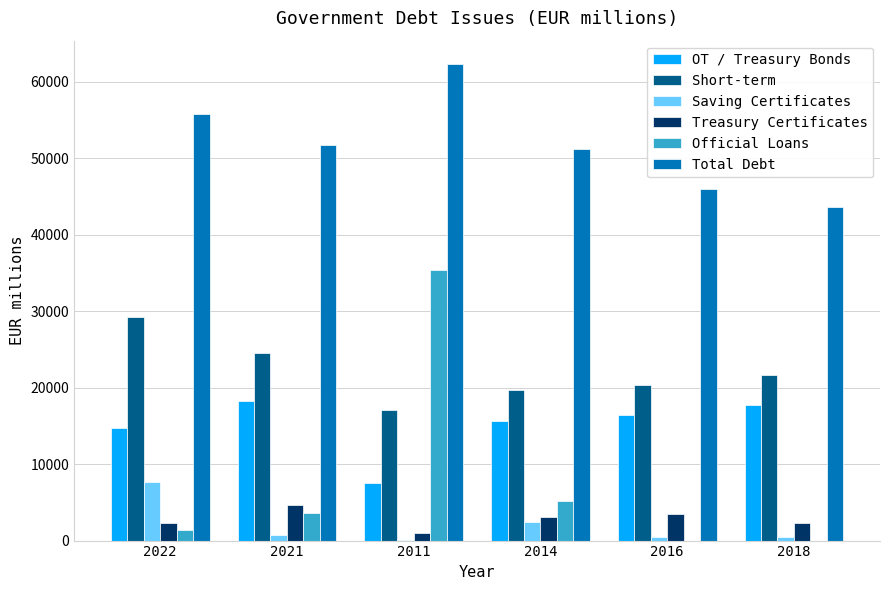

What is the sum of all Treasury Certificates values?

16722.4